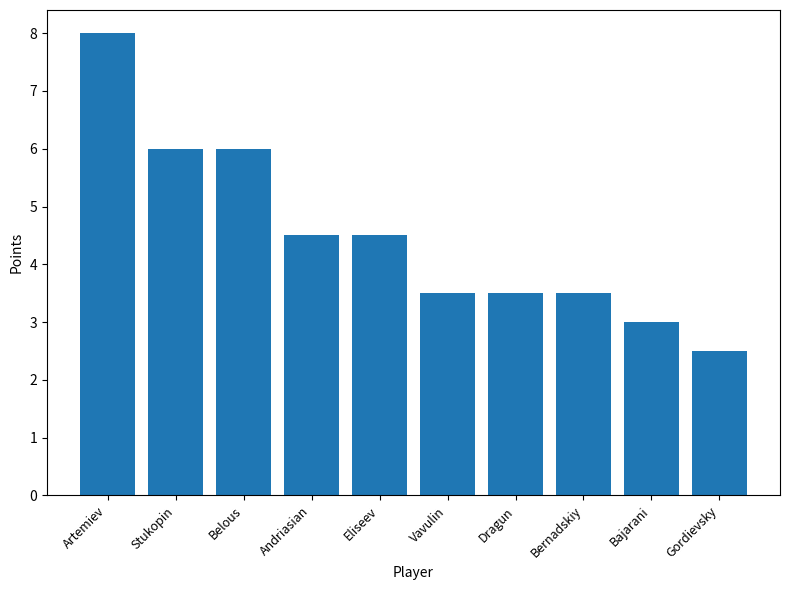

Reading left to right, list all the values displayed in this chart.

8.0	6.0	6.0	4.5	4.5	3.5	3.5	3.5	3.0	2.5